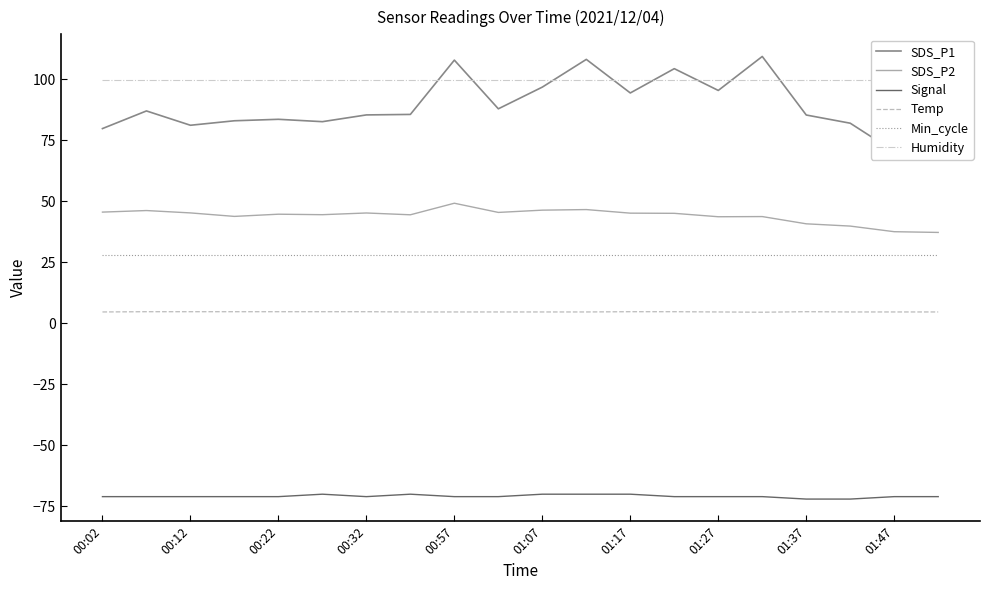

True or false: Humidity and Min_cycle cross at least once.

False